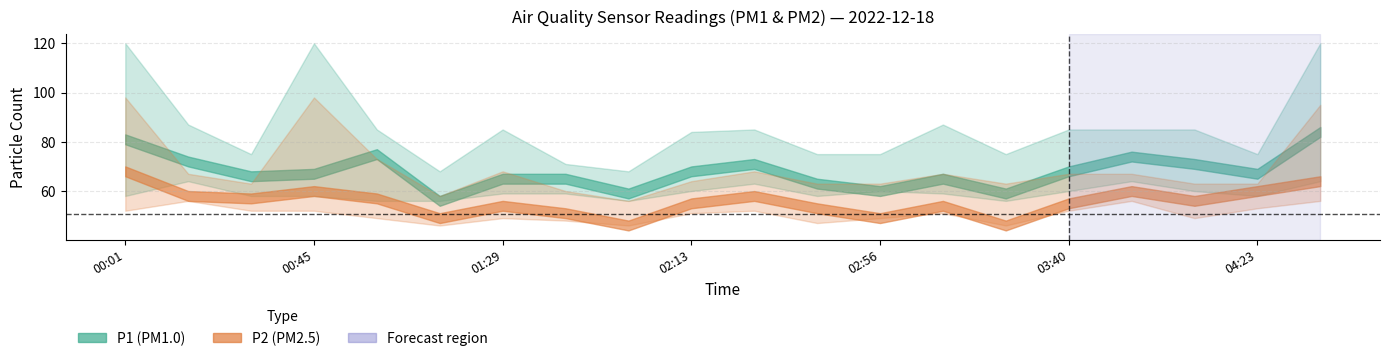

What is the total value across all series at 00:30?

123